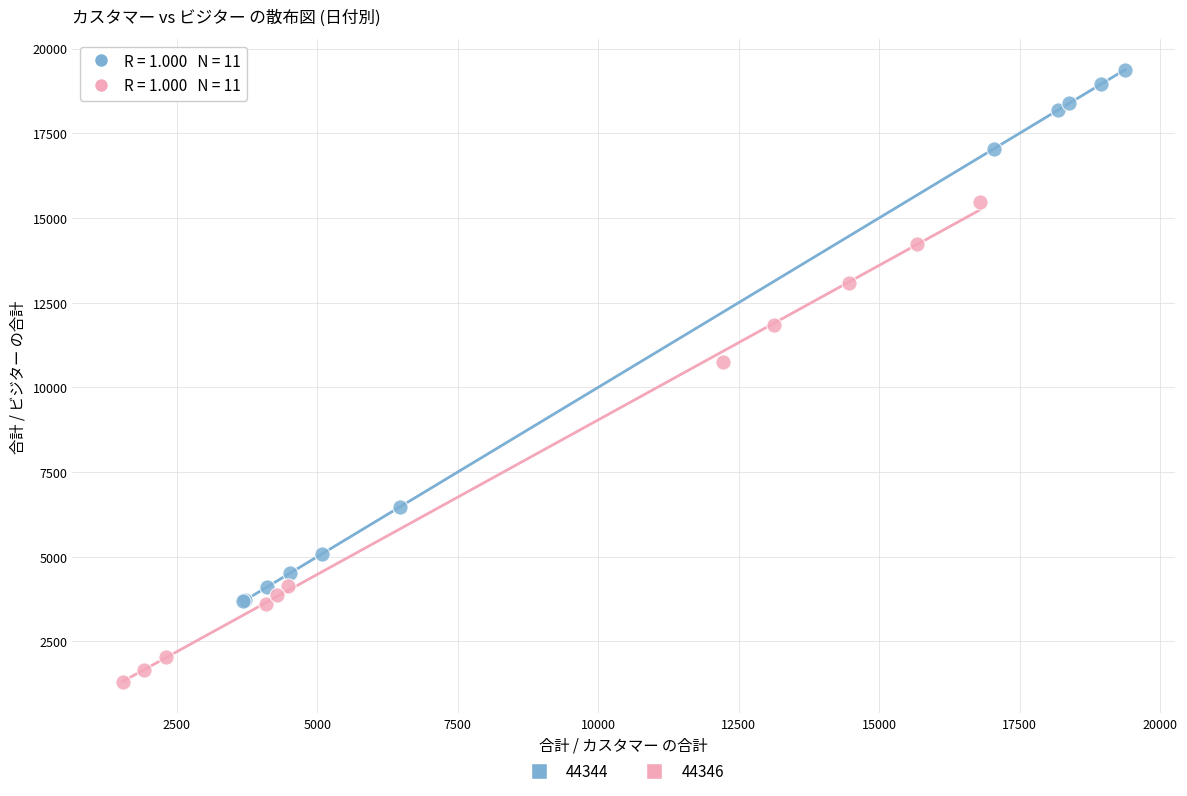

Which series reaches the minimum Y coordinate?

44346